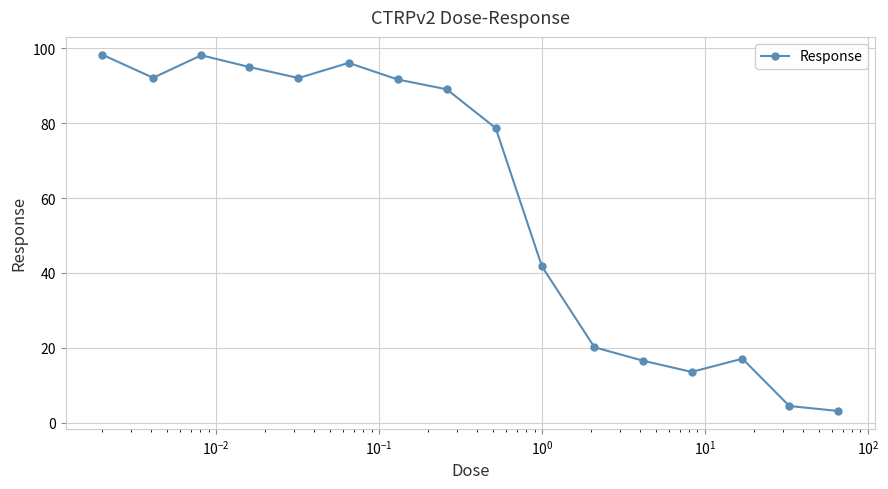

What is the average value?

59.2